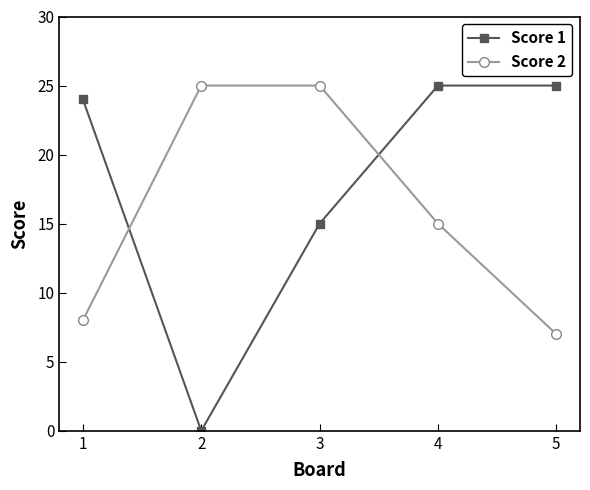

At 2, list the series in order from smallest to largest.

Score 1, Score 2